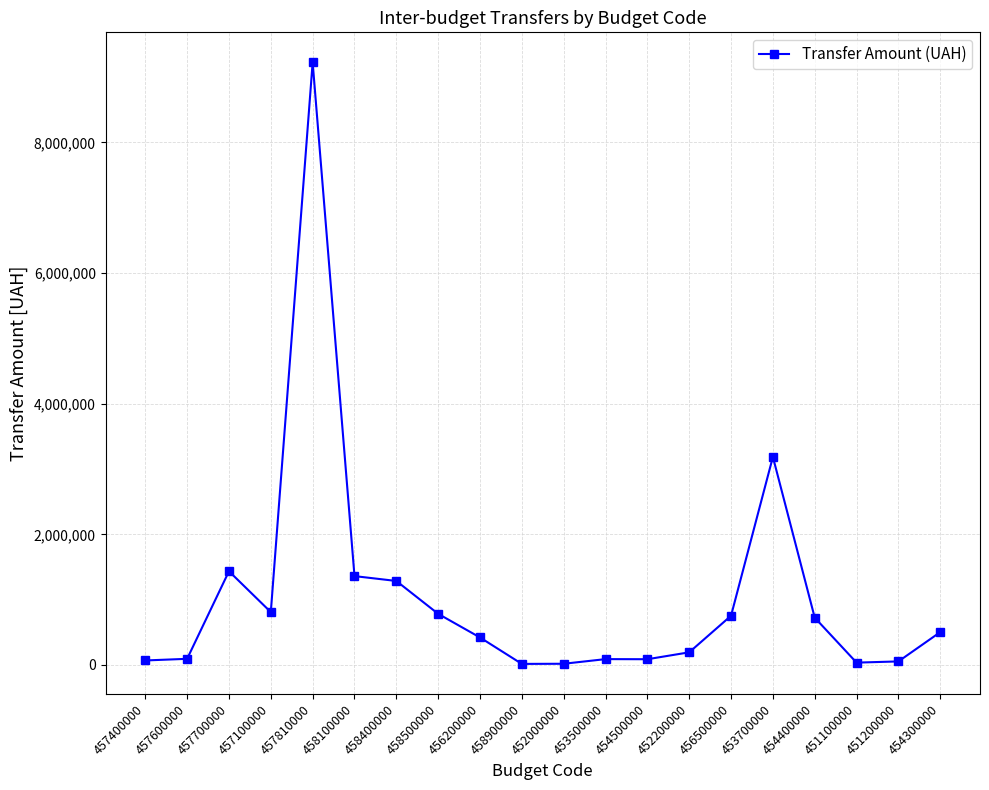

Between 458100000 and 451100000, which is larger?

458100000